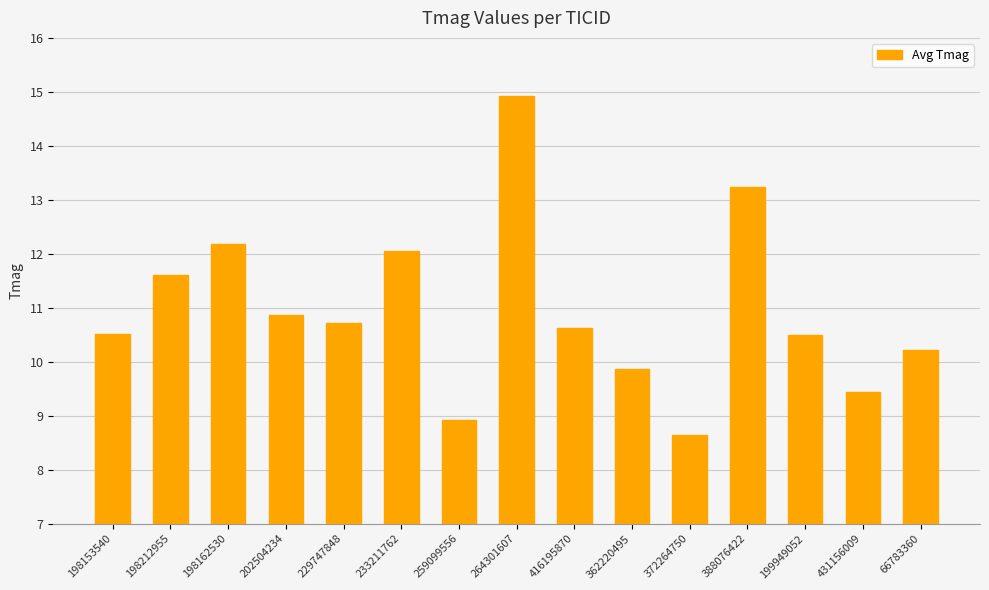

How many data points does each series have?

15